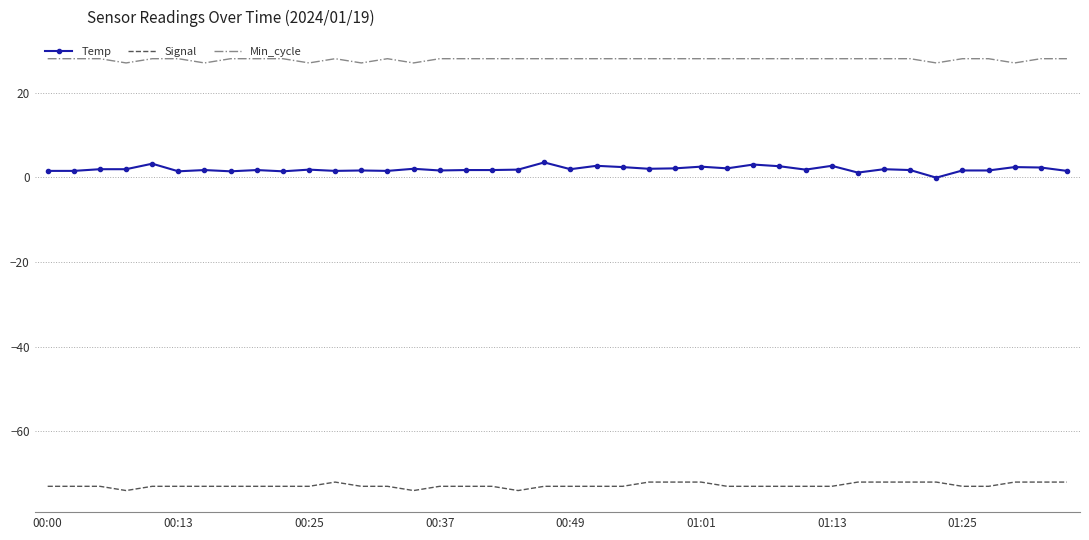

Rank the series by their average value, from lowest to highest.

Signal, Temp, Min_cycle